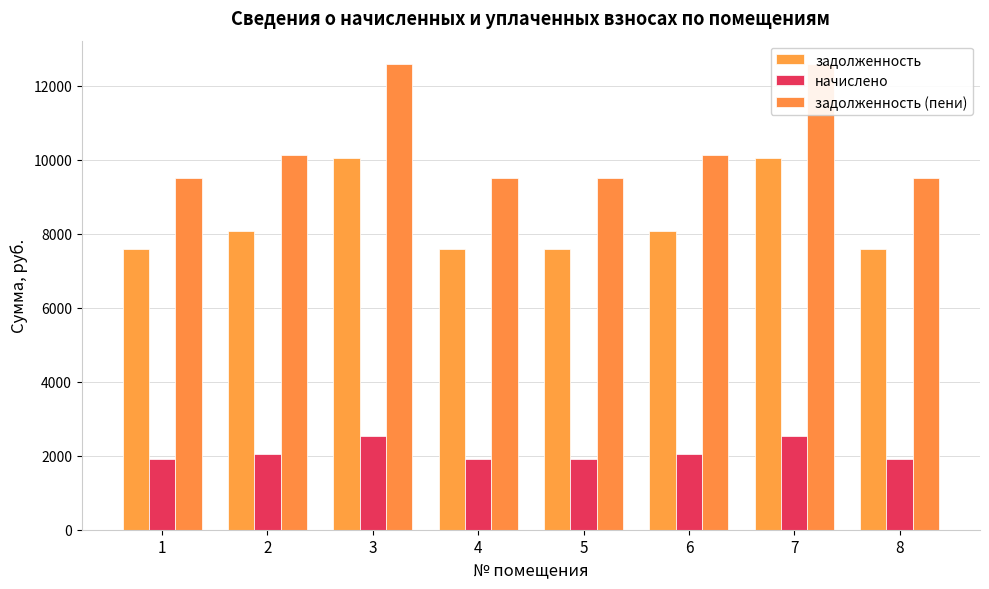

Reading right to left, transcribe all the data shown in this chart.

задолженность: 8=7584.0	7=10041.6	6=8083.2	5=7584.0	4=7584.0	3=10041.6	2=8083.2	1=7584.0
начислено: 8=1919.7	7=2541.8	6=2046.1	5=1919.7	4=1919.7	3=2541.8	2=2046.1	1=1919.7
задолженность (пени): 8=9503.7	7=12583.4	6=10129.3	5=9503.7	4=9503.7	3=12583.4	2=10129.3	1=9503.7